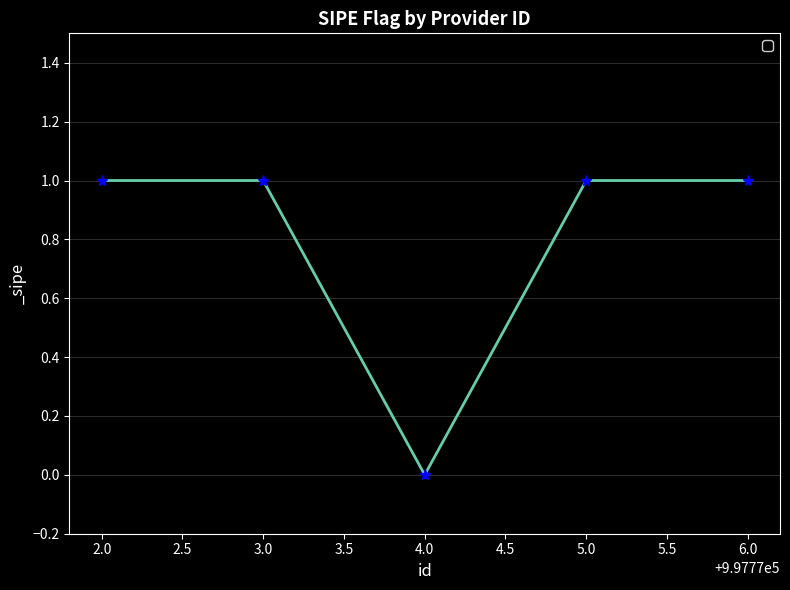

What is the sum of all values?

4